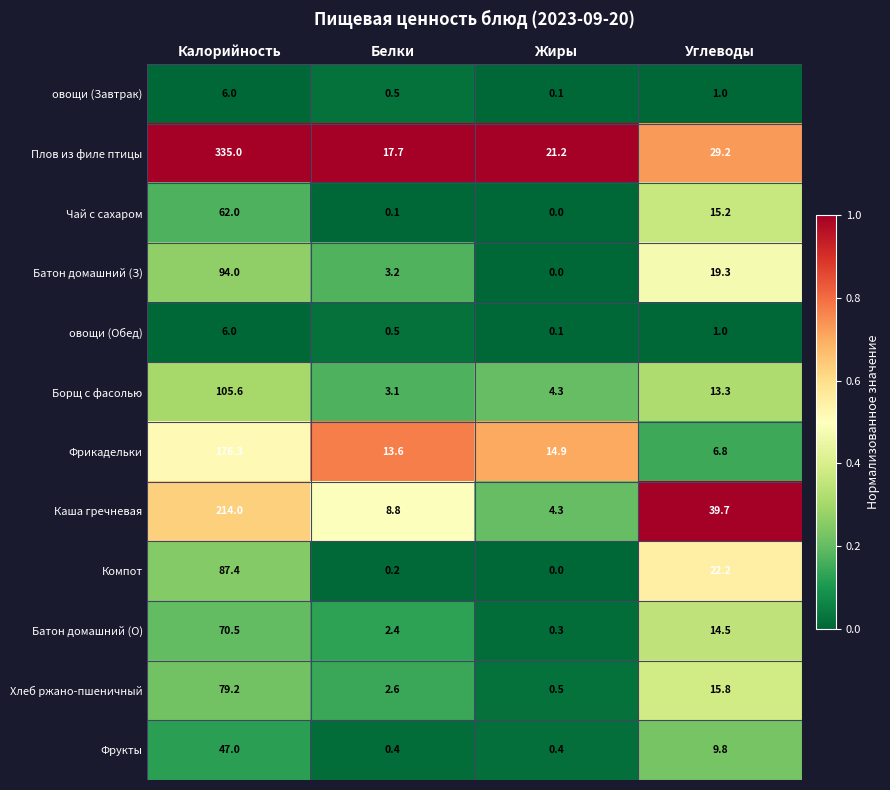

At which category is the sum across all series the highest?

Калорийность